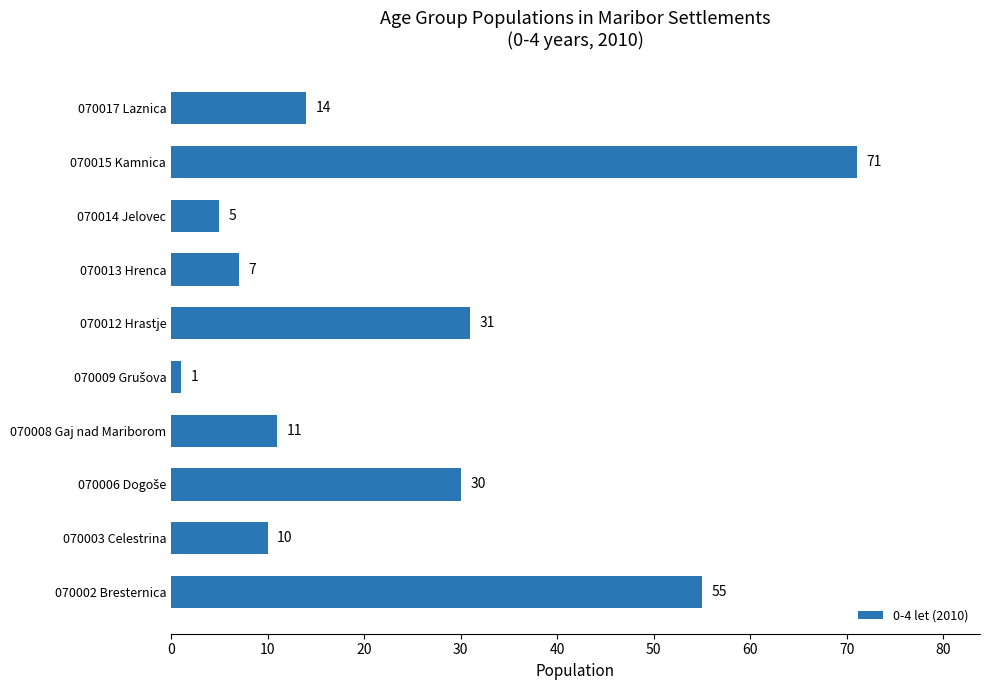

What is the average value?

24